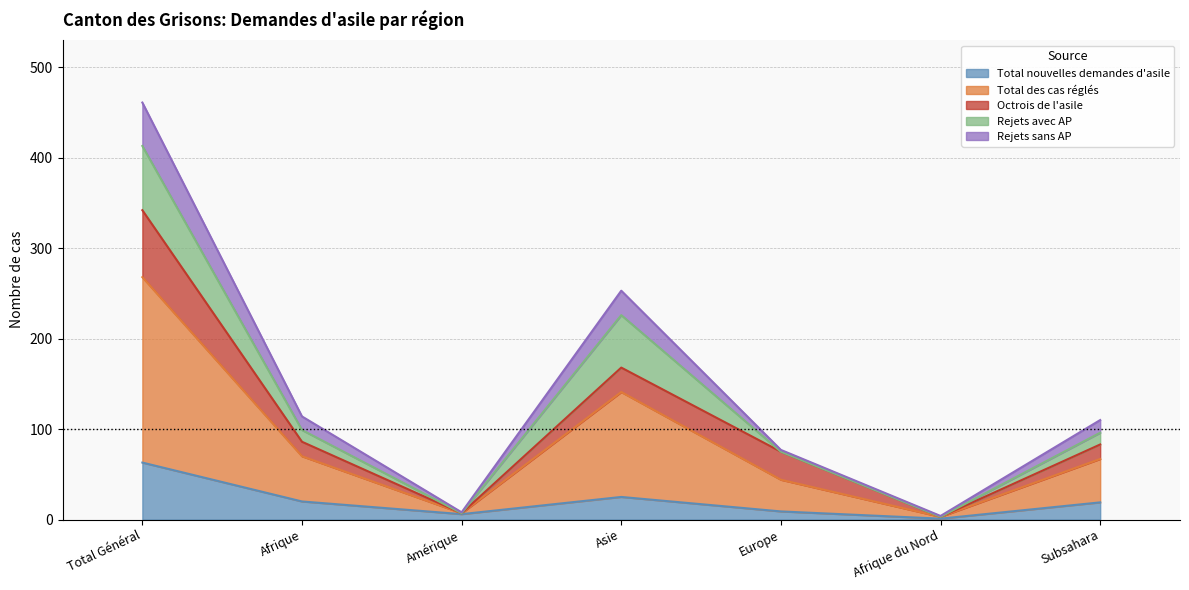

True or false: Total des cas réglés and Total nouvelles demandes d'asile intersect in this chart.

False